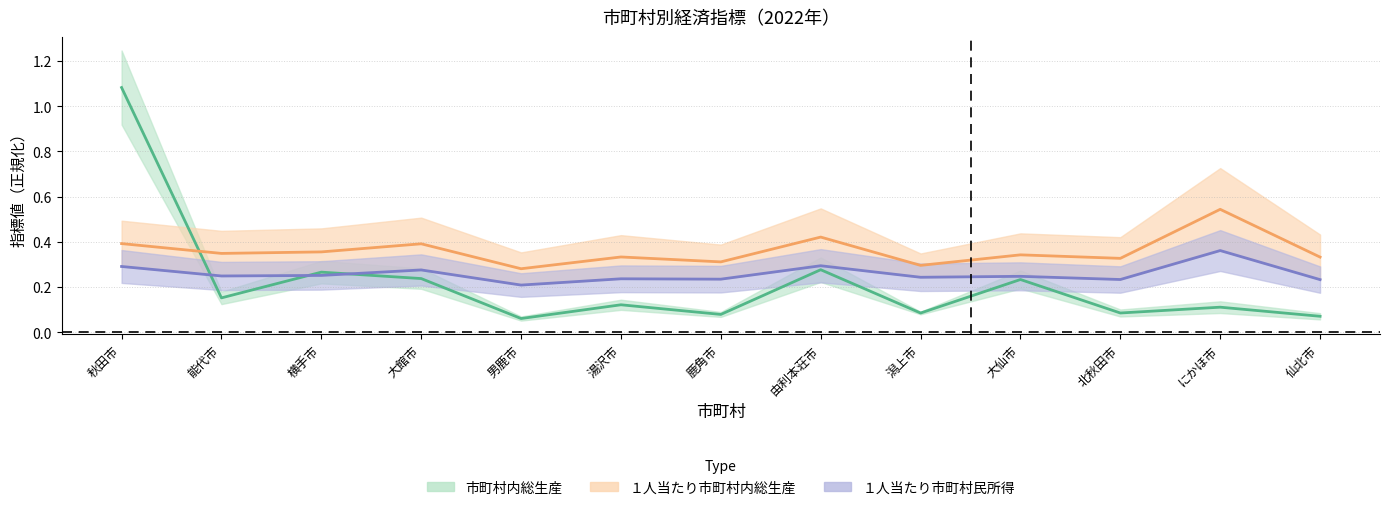

What is the minimum value for １人当たり市町村民所得（千円）?

0.2